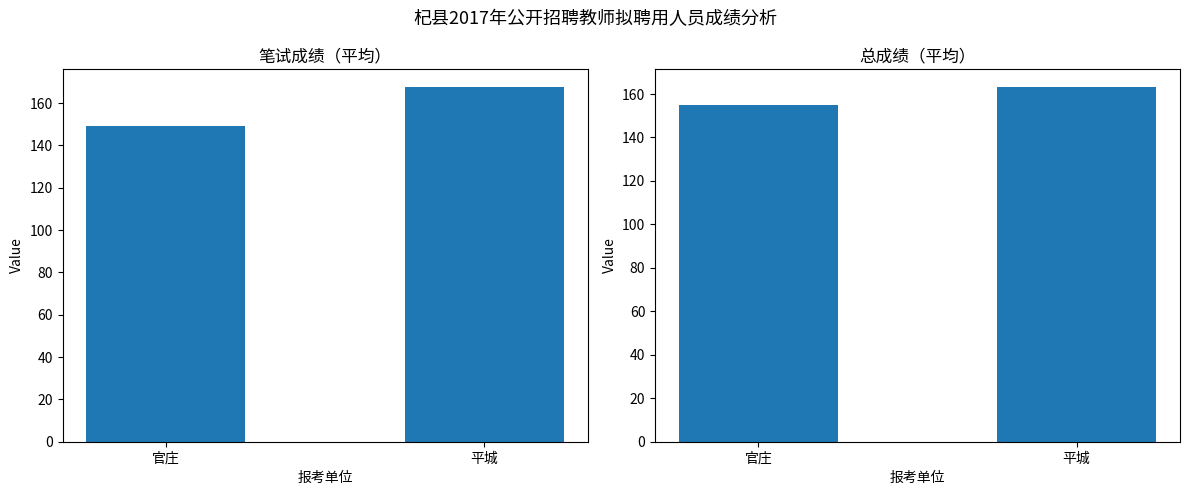

What is the maximum value for 总成绩?

163.2